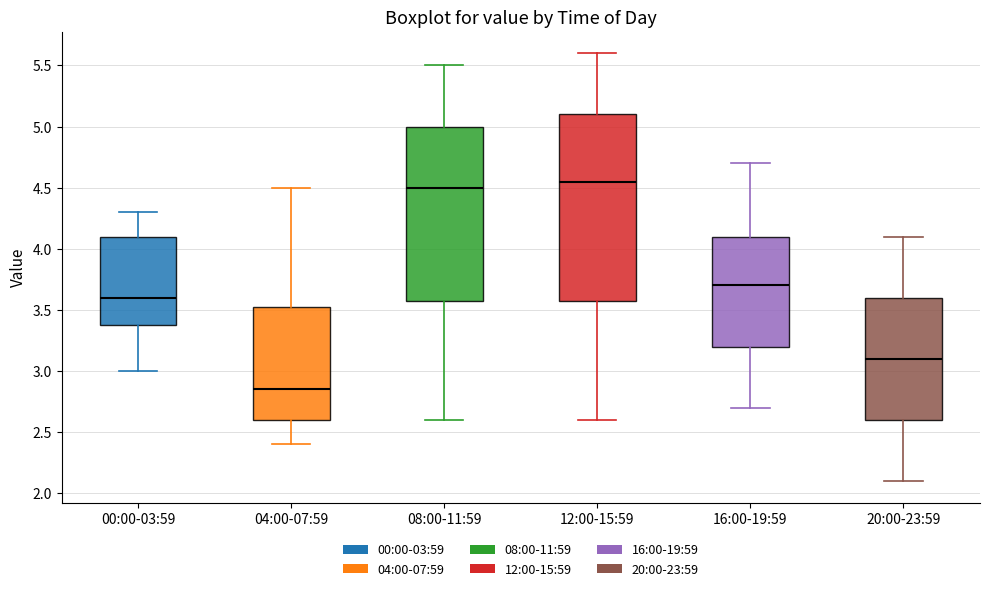

Reading left to right, transcribe this box plot: for each box, give where its median line is, the range the box spans, and where its two whiskers end, as read against the y-axis. The values are not printed on the chart, so give them approximately, as read against the axis.

00:00-03:59: median 3.60, box 3.40 to 4.10, whiskers 3.00 to 4.30
04:00-07:59: median 2.85, box 2.60 to 3.55, whiskers 2.40 to 4.50
08:00-11:59: median 4.50, box 3.60 to 5.00, whiskers 2.60 to 5.50
12:00-15:59: median 4.55, box 3.60 to 5.10, whiskers 2.60 to 5.60
16:00-19:59: median 3.70, box 3.20 to 4.10, whiskers 2.70 to 4.70
20:00-23:59: median 3.10, box 2.60 to 3.60, whiskers 2.10 to 4.10